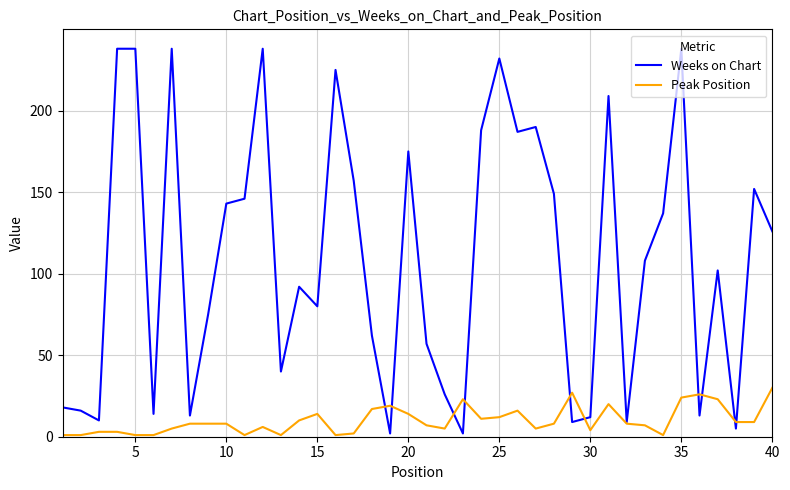

What is the highest value of the Weeks on Chart series?

238